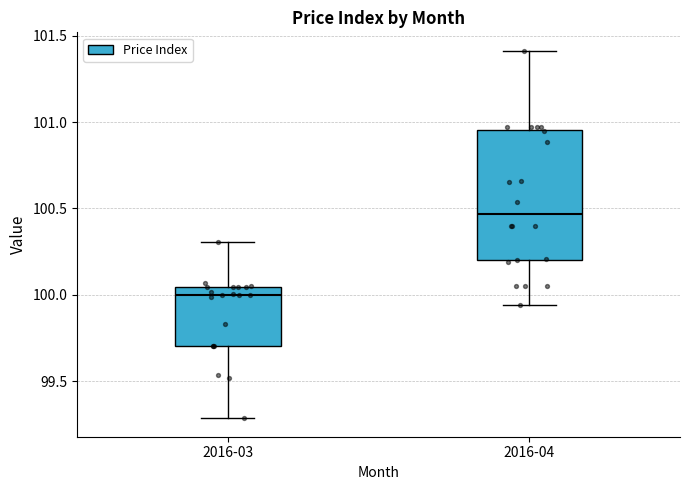

Which box's median line is the highest?

2016-04